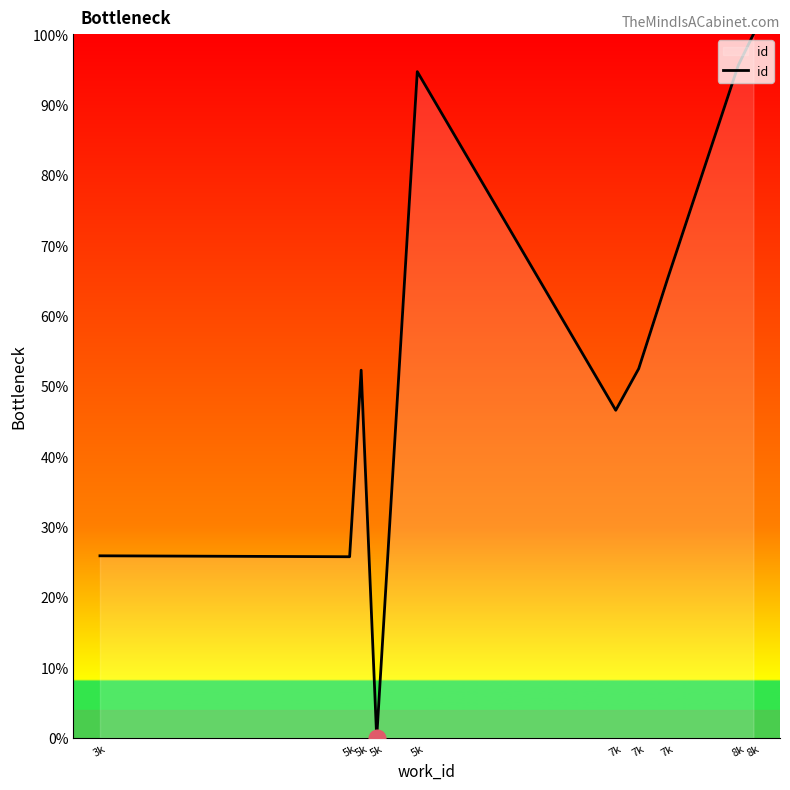

What is the ratio of the value at 7k to the value at 3k?

2.5